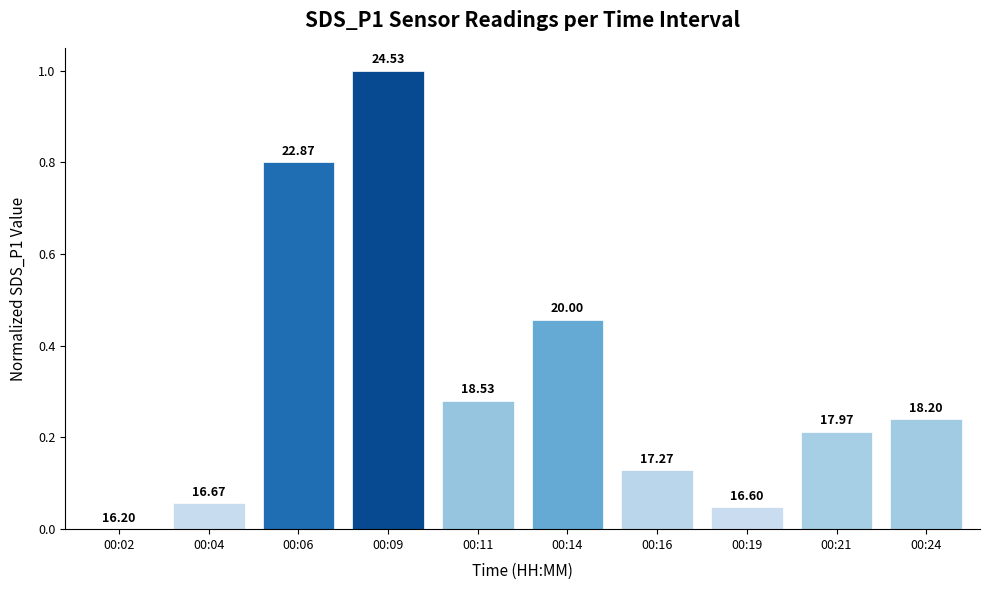

Are the bars horizontal?

No